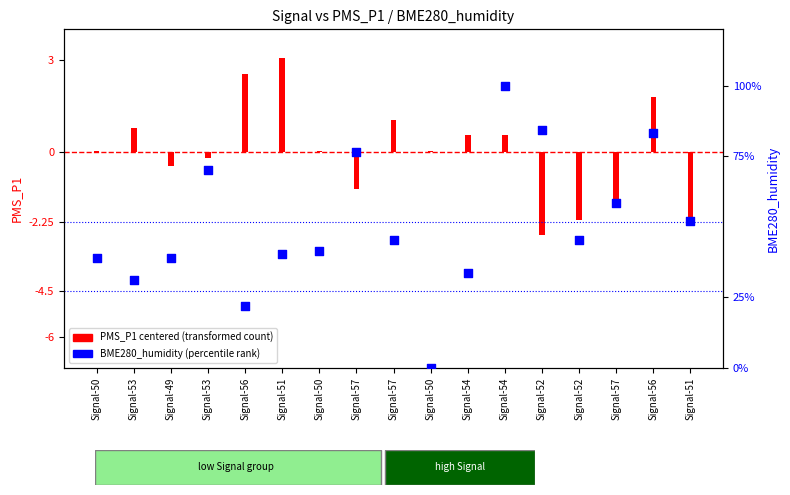

What is the ratio of the value at Signal-56 to the value at Signal-53?

2.7